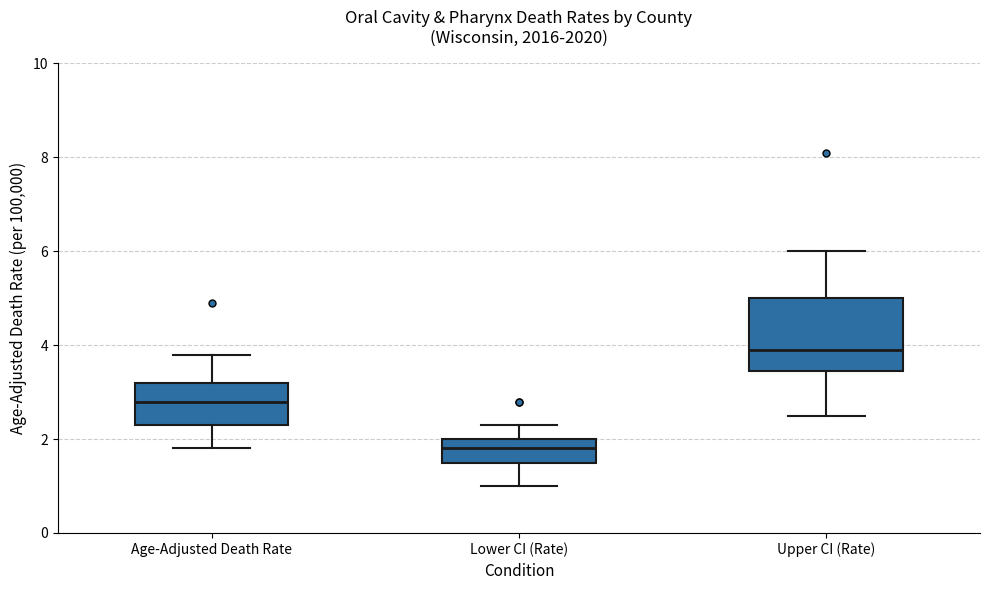

Reading left to right, read every box against the y-axis: the position of its median line, the range the box covers, and the ends of its whiskers. The values are not printed on the chart, so give them approximately, as read against the axis.

Age-Adjusted Death Rate: median 2.8, box 2.4 to 3.2, whiskers 1.8 to 3.8
Lower CI (Rate): median 1.8, box 1.6 to 2.0, whiskers 1.0 to 2.4
Upper CI (Rate): median 4.0, box 3.4 to 5.0, whiskers 2.6 to 6.0